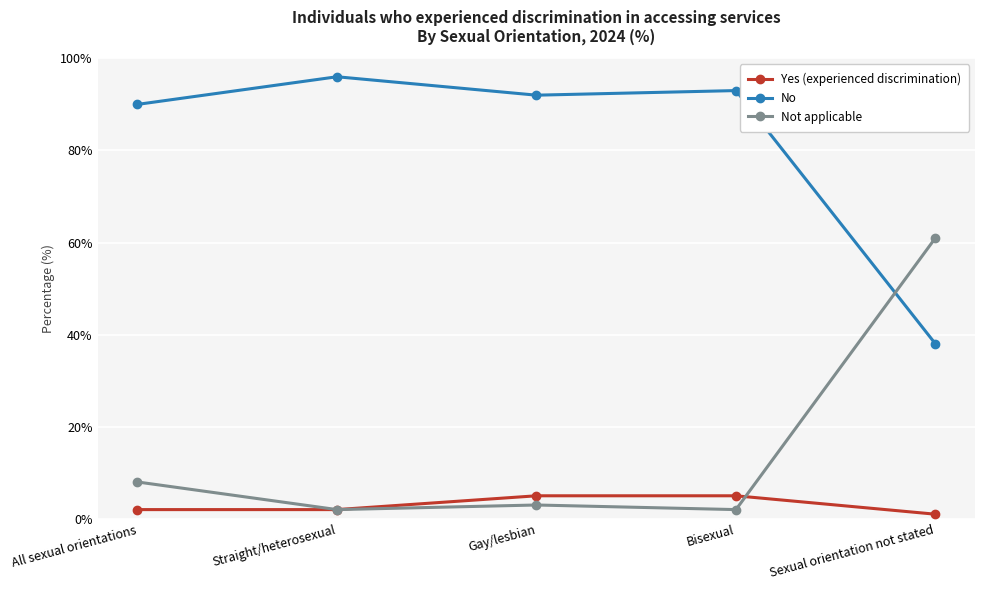

What is the sum of the Not applicable values at Sexual orientation not stated and Straight/heterosexual?

63